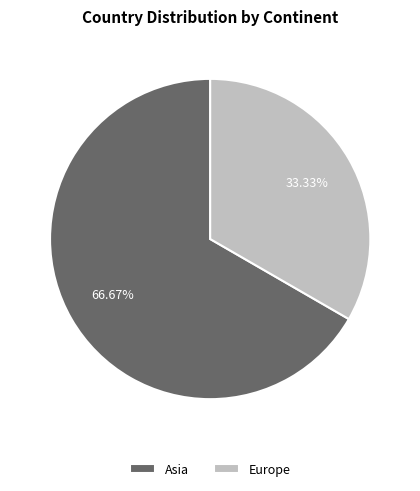

Which slice is the smallest?

Europe